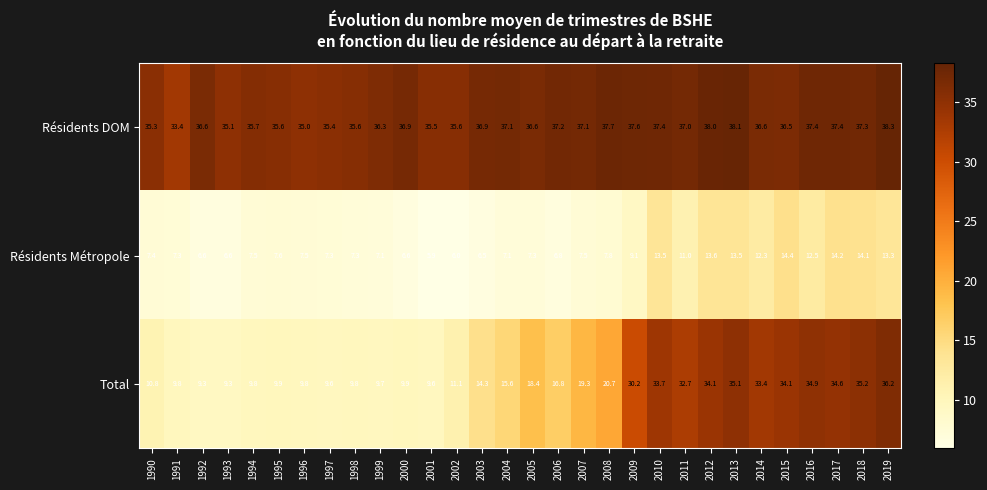

List the series in order of their overall mean, highest first.

Résidents DOM, Total, Résidents Métropole